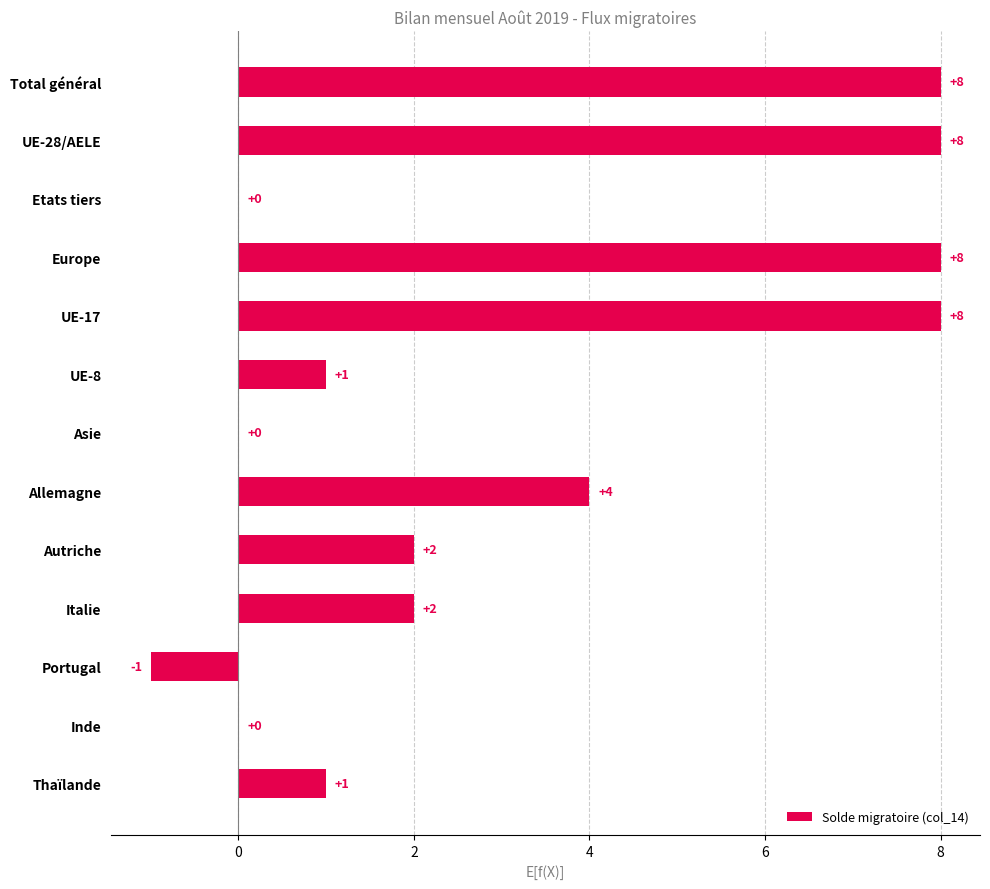

What is the sum of the values at Total général and Asie?

8